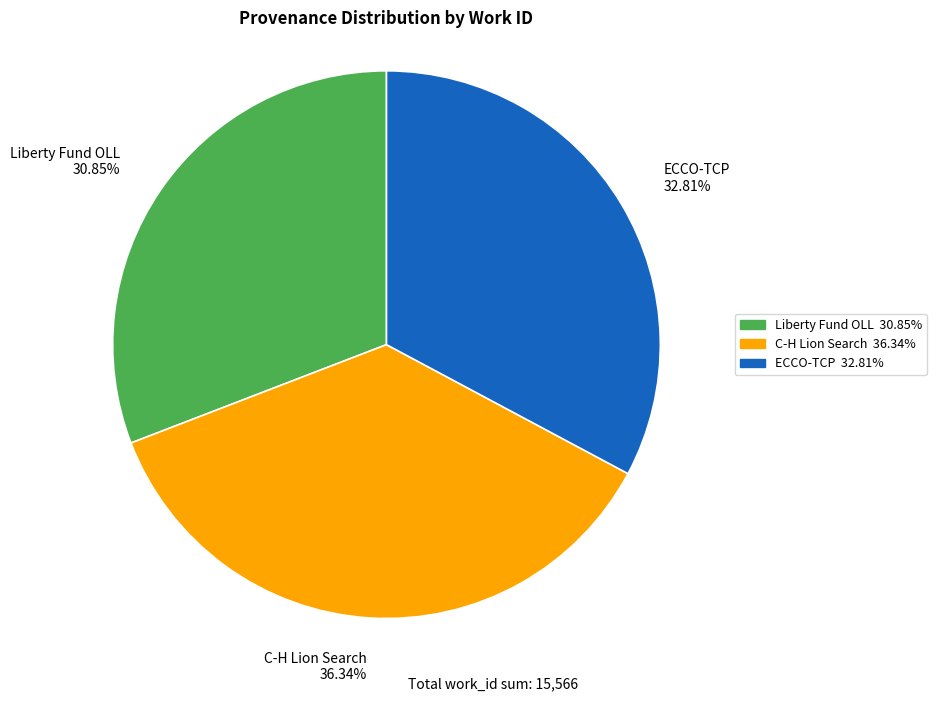

Approximately how many times larger is the value at Liberty Fund OLL compared to C-H Lion Search?

0.8